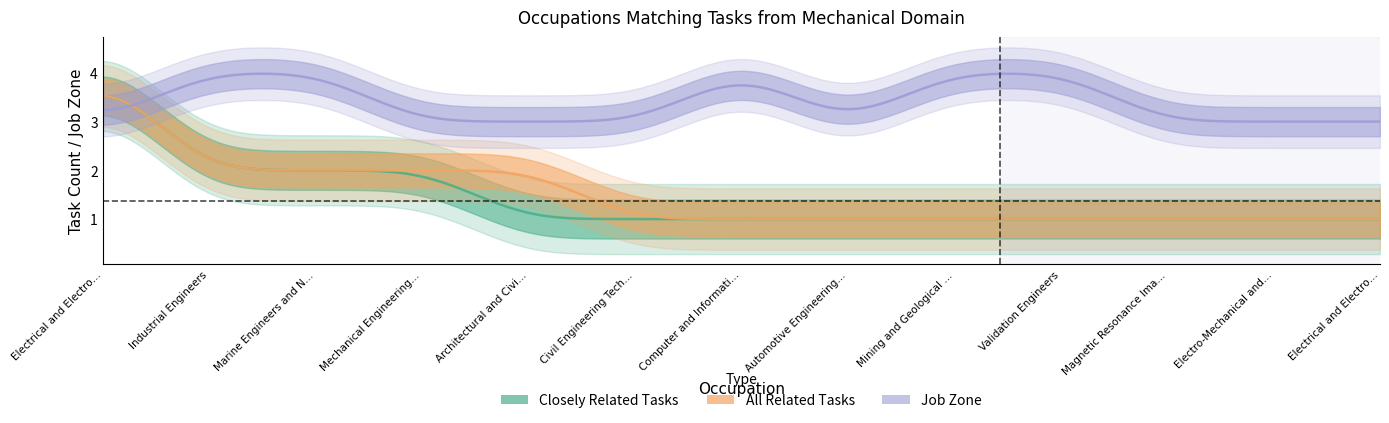

How many distinct data groups are displayed?

3